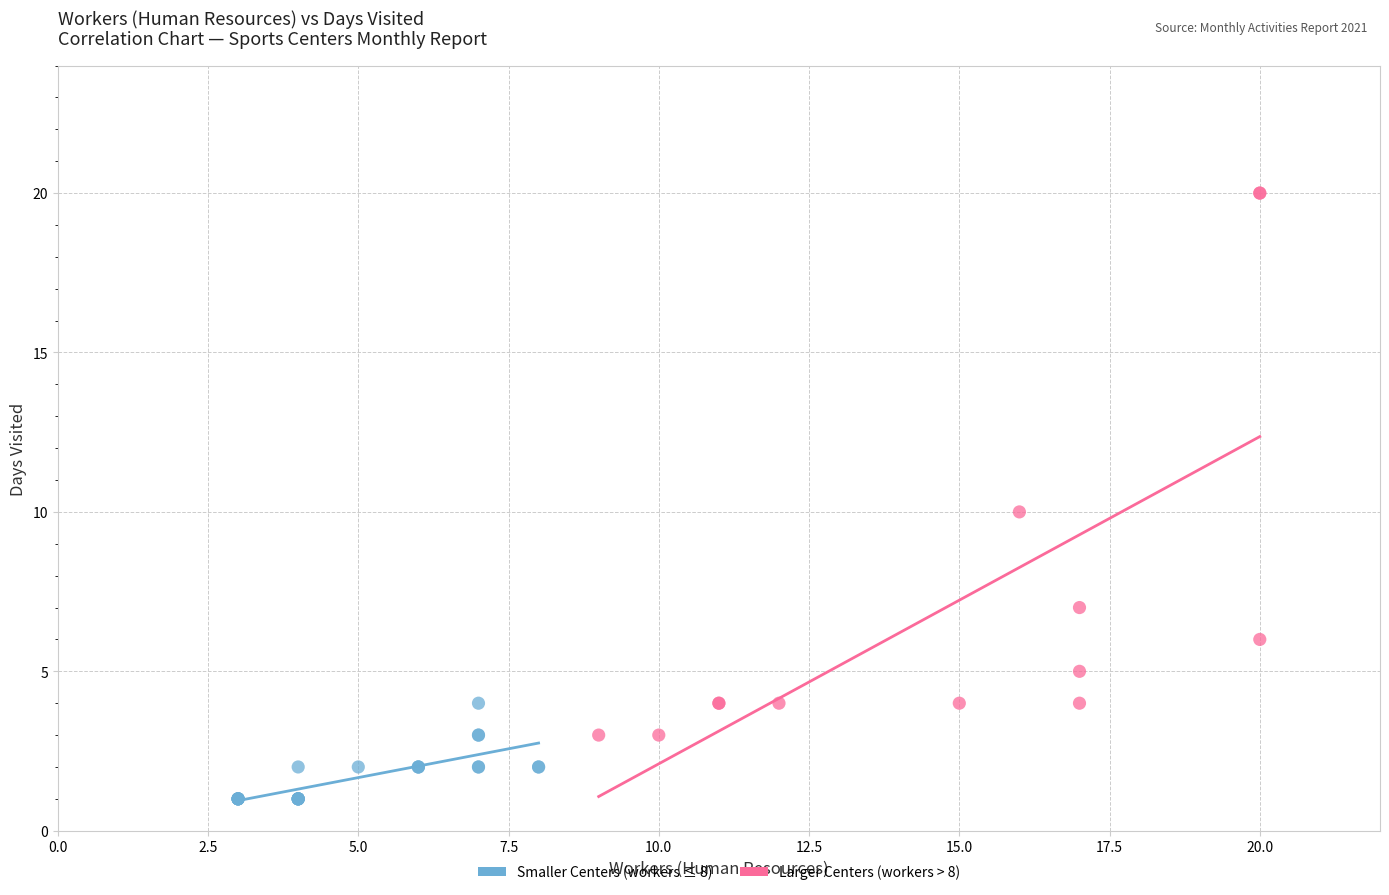

Which series has the widest spread of Y values?

Larger Centers (workers > 8)